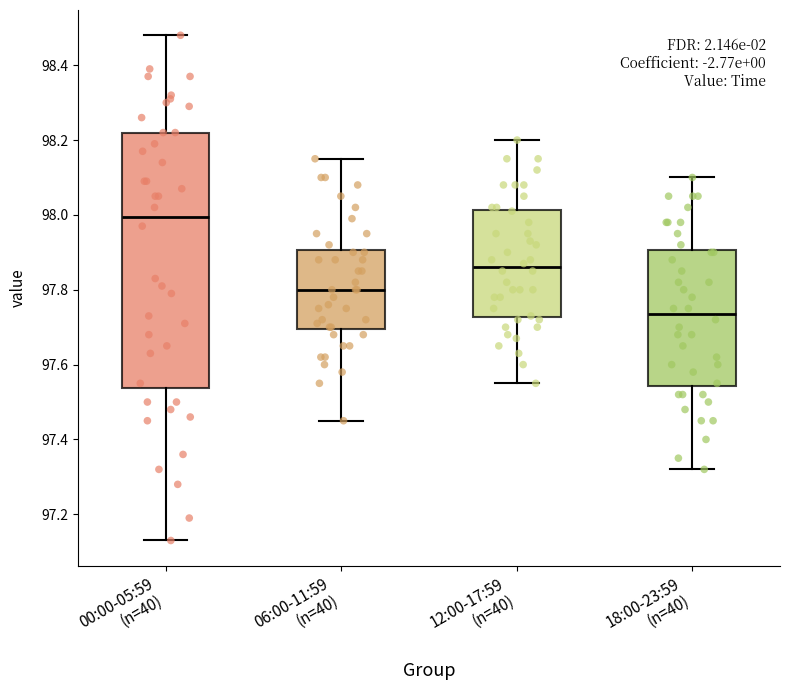

Reading left to right, transcribe this box plot: for each box, give where its median line is, the range the box spans, and where its two whiskers end, as read against the y-axis. The values are not printed on the chart, so give them approximately, as read against the axis.

00:00-05:59 (n=40): median 98.00, box 97.54 to 98.22, whiskers 97.14 to 98.48
06:00-11:59 (n=40): median 97.80, box 97.70 to 97.90, whiskers 97.46 to 98.16
12:00-17:59 (n=40): median 97.86, box 97.72 to 98.02, whiskers 97.56 to 98.20
18:00-23:59 (n=40): median 97.74, box 97.54 to 97.90, whiskers 97.32 to 98.10